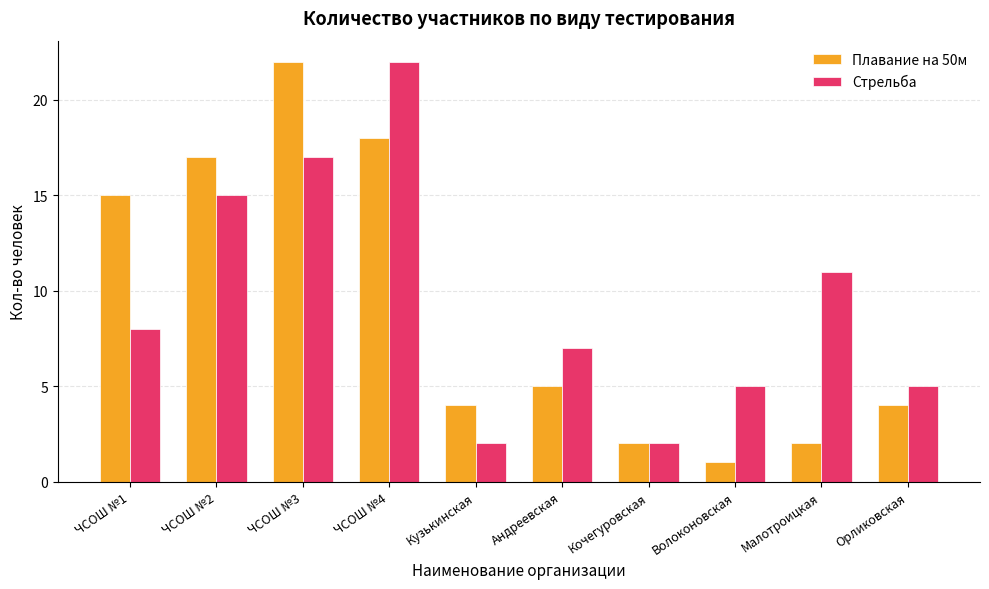

What position from the left is Волоконовская?

8